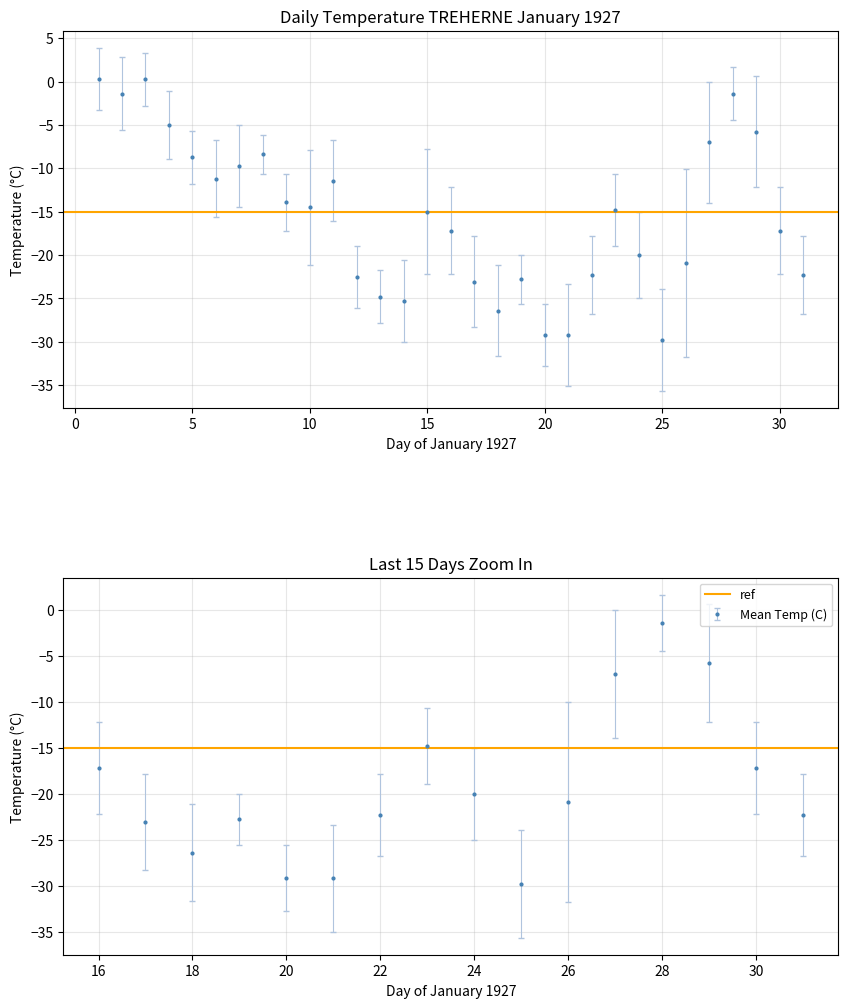

True or false: Mean Temp (C) has more than 1 interior local peaks.

True